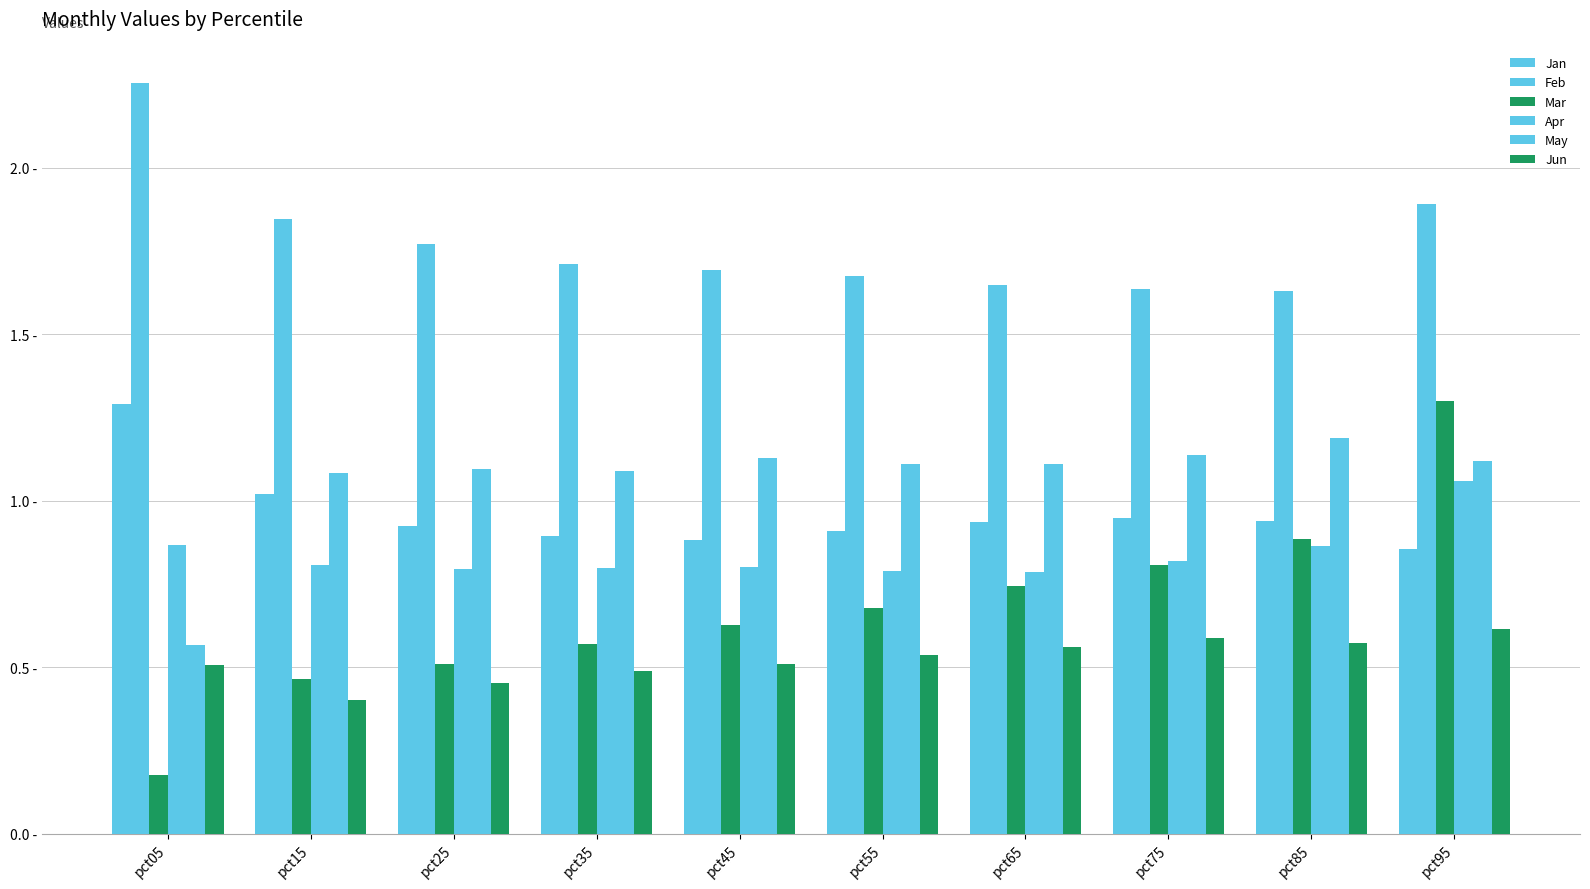

Which series has the largest total across all categories?

Feb